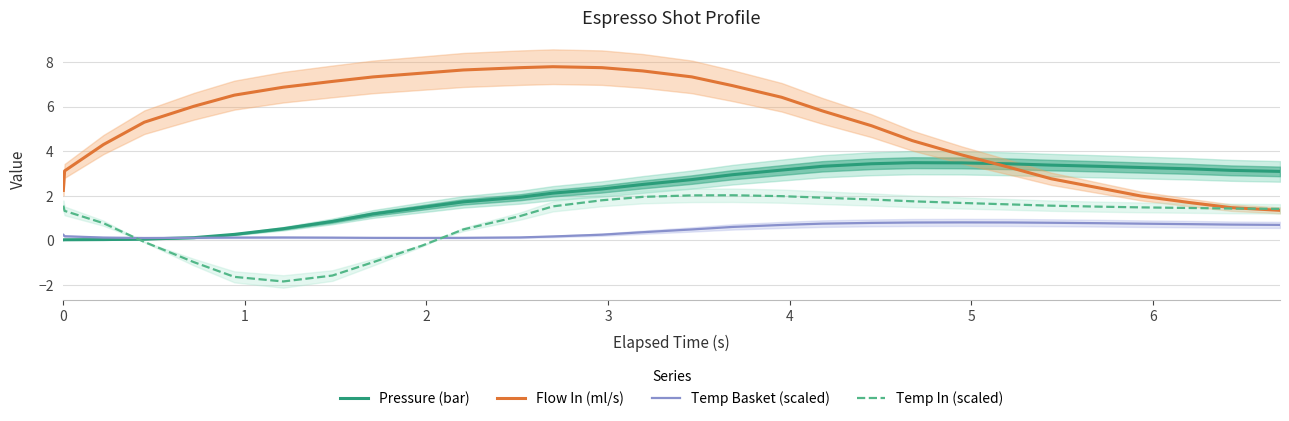

What is the minimum value for Temp In (scaled)?

-1.9